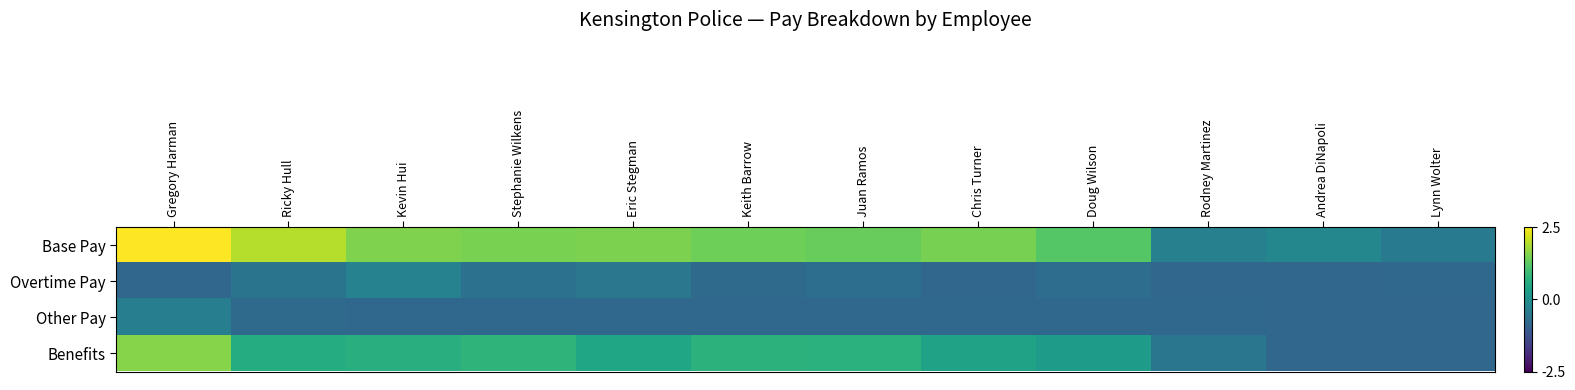

Rank the series at Eric Stegman from highest to lowest value.

Base Pay, Benefits, Overtime Pay, Other Pay